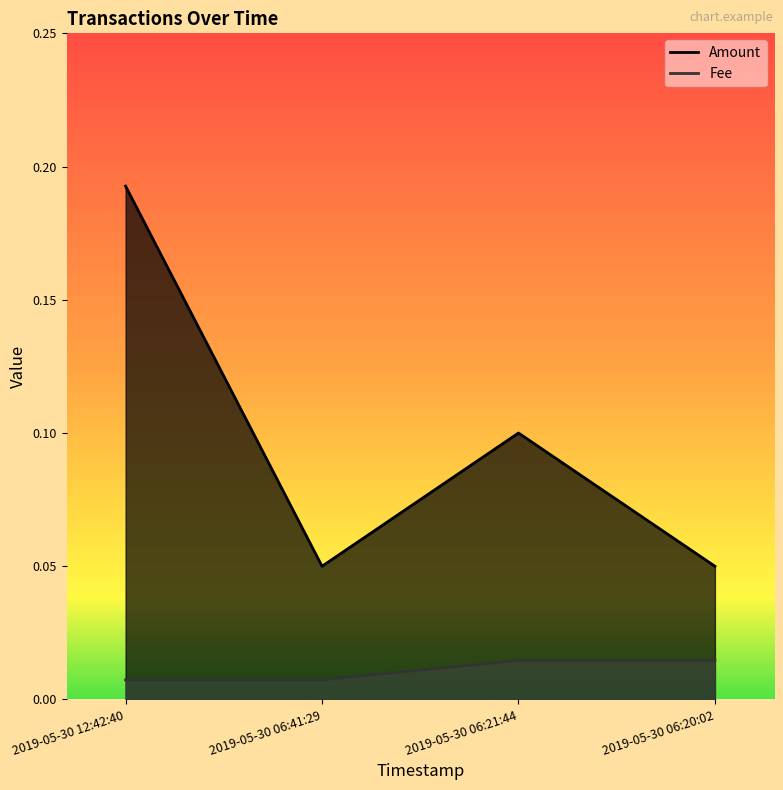

List the series in order of their peak value, highest first.

Amount, Fee